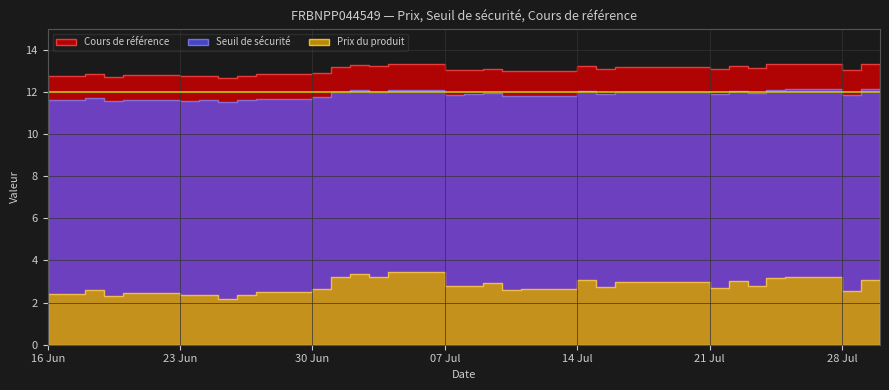

True or false: Prix du produit and Cours de référence intersect in this chart.

False